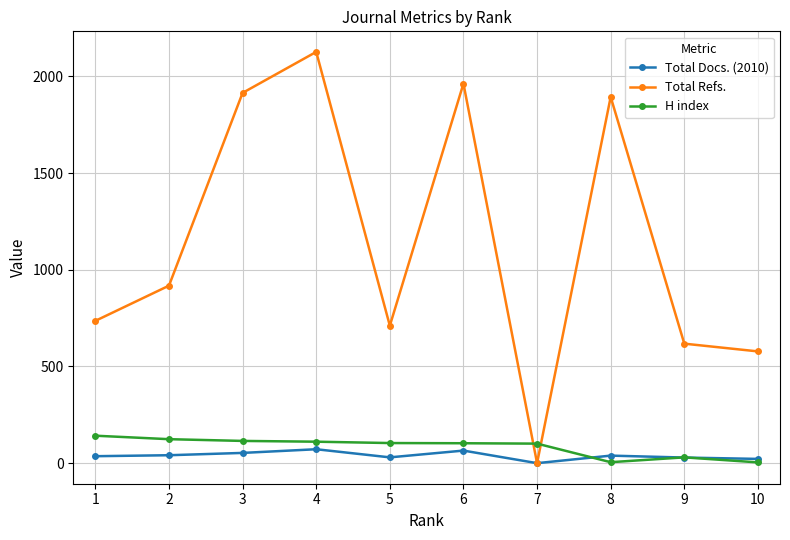

What is the spread (max minus min) of values at 4?

2055